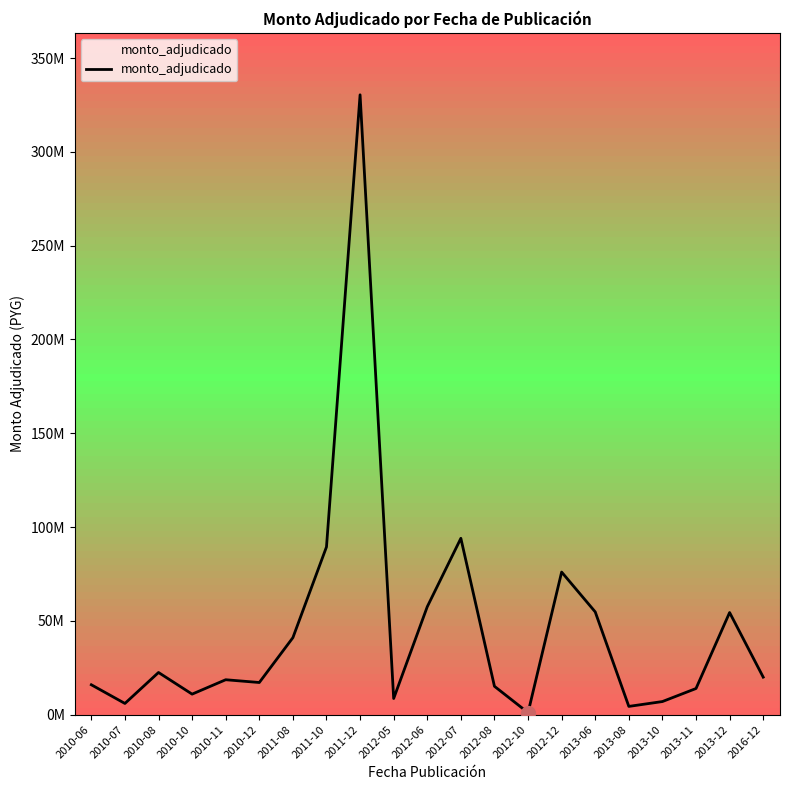

Is it true that the value at 2012-08 is 22107052?

False